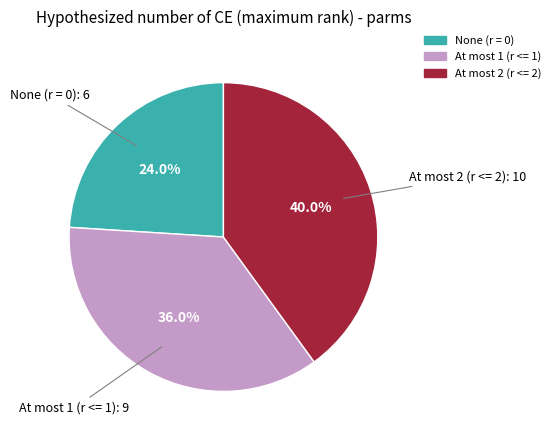

How many slices are in this pie chart?

3